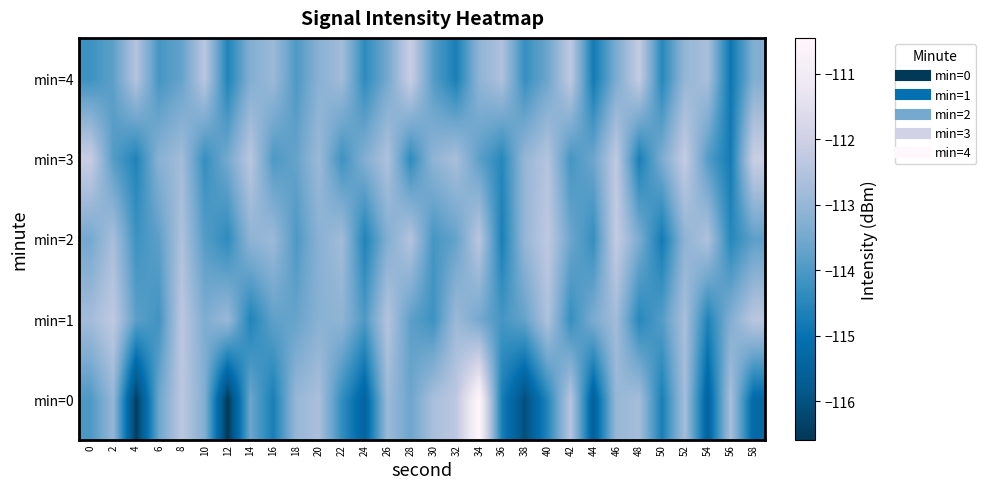

Reading left to right, list all the values displayed in this chart.

min=0: 0=-114.0	2=-113.0	4=-116.5	6=-113.6	8=-112.3	10=-113.3	12=-116.6	14=-113.6	16=-114.7	18=-113.0	20=-112.7	22=-114.3	24=-115.5	26=-112.9	28=-113.6	30=-112.7	32=-112.3	34=-110.5	36=-114.7	38=-116.1	40=-114.5	42=-112.5	44=-115.6	46=-113.0	48=-112.7	50=-114.7	52=-112.7	54=-115.5	56=-112.7	58=-115.3
min=1: 0=-112.8	2=-112.3	4=-113.8	6=-114.1	8=-112.4	10=-113.4	12=-112.9	14=-114.6	16=-113.8	18=-113.7	20=-113.2	22=-113.1	24=-114.0	26=-112.5	28=-113.8	30=-114.2	32=-112.9	34=-113.5	36=-114.1	38=-113.7	40=-112.6	42=-114.3	44=-113.4	46=-112.8	48=-114.5	50=-113.9	52=-112.7	54=-114.6	56=-113.3	58=-112.4
min=2: 0=-113.5	2=-112.7	4=-114.2	6=-113.8	8=-112.6	10=-113.9	12=-114.4	14=-113.1	16=-112.9	18=-114.0	20=-113.2	22=-112.8	24=-114.6	26=-113.3	28=-112.5	30=-114.1	32=-113.7	34=-112.4	36=-114.7	38=-113.0	40=-112.3	42=-113.6	44=-114.3	46=-112.2	48=-113.4	50=-114.8	52=-113.1	54=-112.6	56=-114.5	58=-113.8
min=3: 0=-112.1	2=-113.9	4=-114.6	6=-113.2	8=-112.8	10=-114.3	12=-113.5	14=-112.4	16=-114.0	18=-113.7	20=-112.9	22=-114.2	24=-113.3	26=-112.6	28=-114.4	30=-113.1	32=-112.7	34=-113.8	36=-114.5	38=-113.0	40=-112.5	42=-114.1	44=-113.6	46=-112.3	48=-114.7	50=-113.4	52=-112.2	54=-113.9	56=-114.8	58=-112.1
min=4: 0=-114.2	2=-113.8	4=-112.5	6=-114.1	8=-113.7	10=-112.4	12=-114.6	14=-113.3	16=-112.9	18=-114.0	20=-113.2	22=-112.8	24=-114.4	26=-113.5	28=-112.1	30=-113.9	32=-114.7	34=-113.1	36=-112.6	38=-114.3	40=-113.6	42=-112.3	44=-114.8	46=-113.4	48=-112.2	50=-114.5	52=-113.0	54=-112.7	56=-114.9	58=-113.3